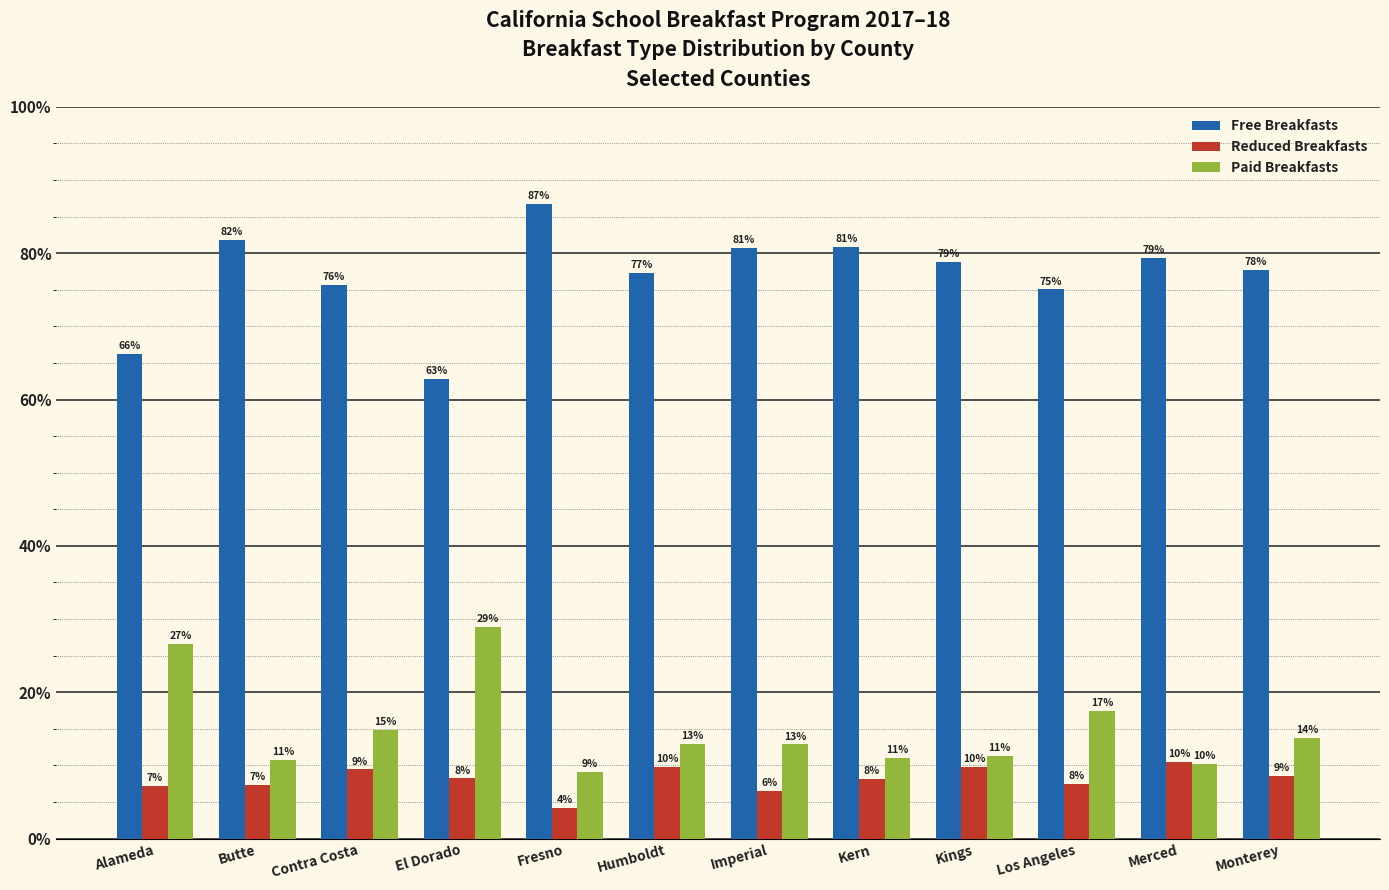

Rank the series by their maximum value, from lowest to highest.

Reduced Breakfasts, Paid Breakfasts, Free Breakfasts